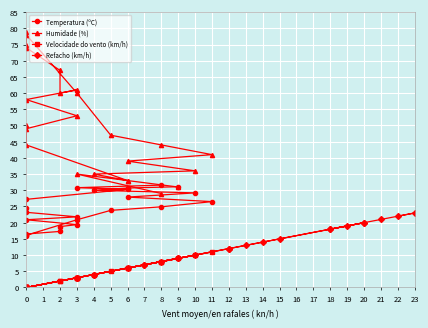

True or false: Refacho (km/h) has more than 0 interior local peaks.

True